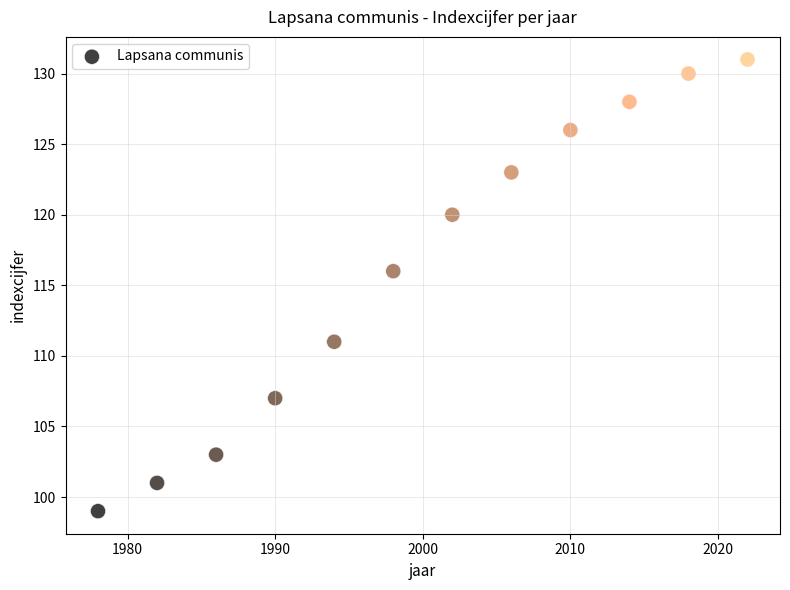

What is the average Y value?

116